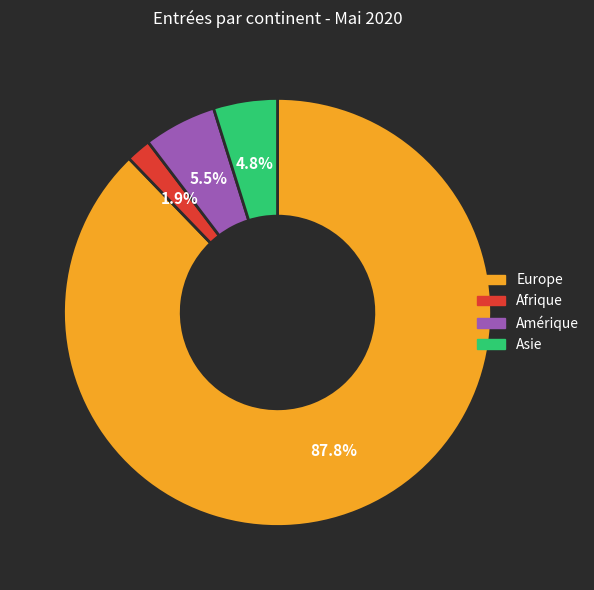

Is there any slice that represents more than half of the pie?

Yes